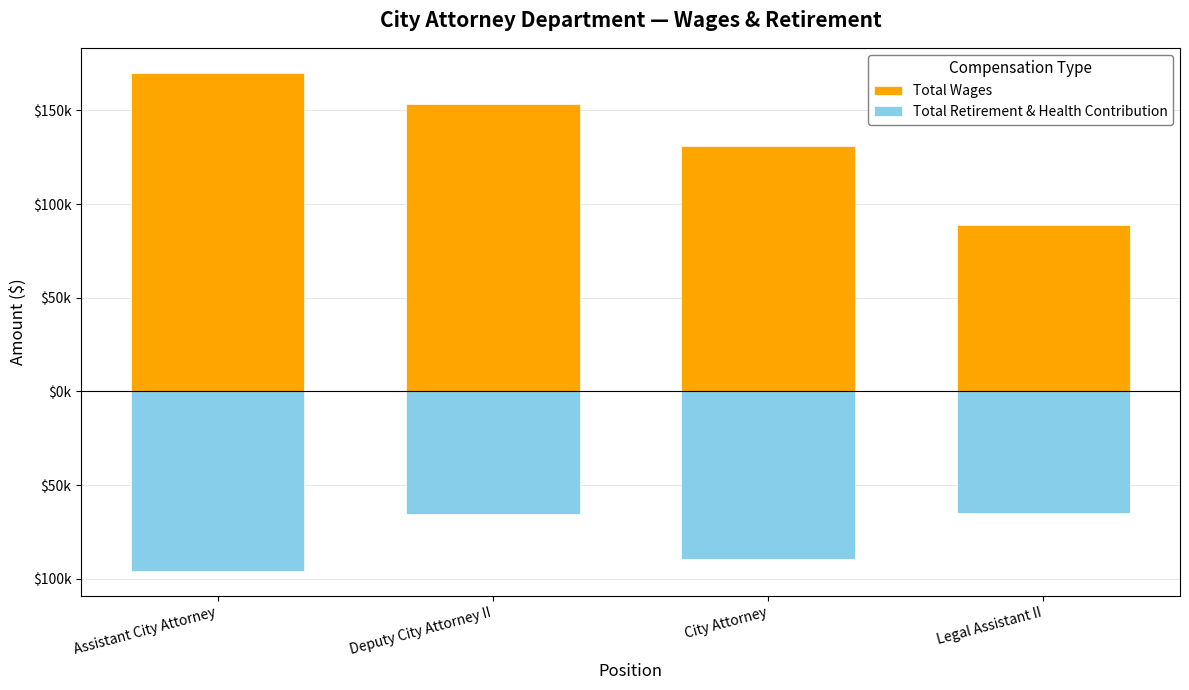

Reading left to right, what are all the values shown in this chart?

Total Wages: Assistant City Attorney=170140	Deputy City Attorney II=153225	City Attorney=130769	Legal Assistant II=88958
Total Retirement & Health Contribution: Assistant City Attorney=-96129	Deputy City Attorney II=-65558	City Attorney=-89642	Legal Assistant II=-65147